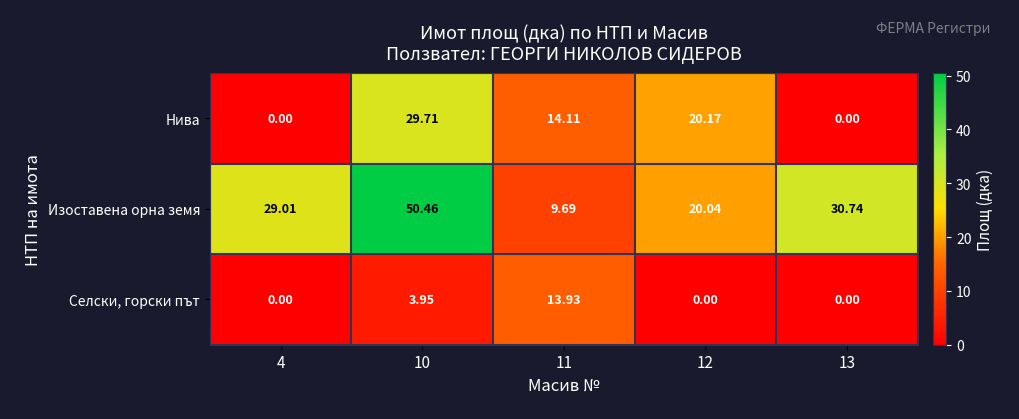

List the series in order of their peak value, highest first.

Изоставена орна земя, Нива, Селски, горски път